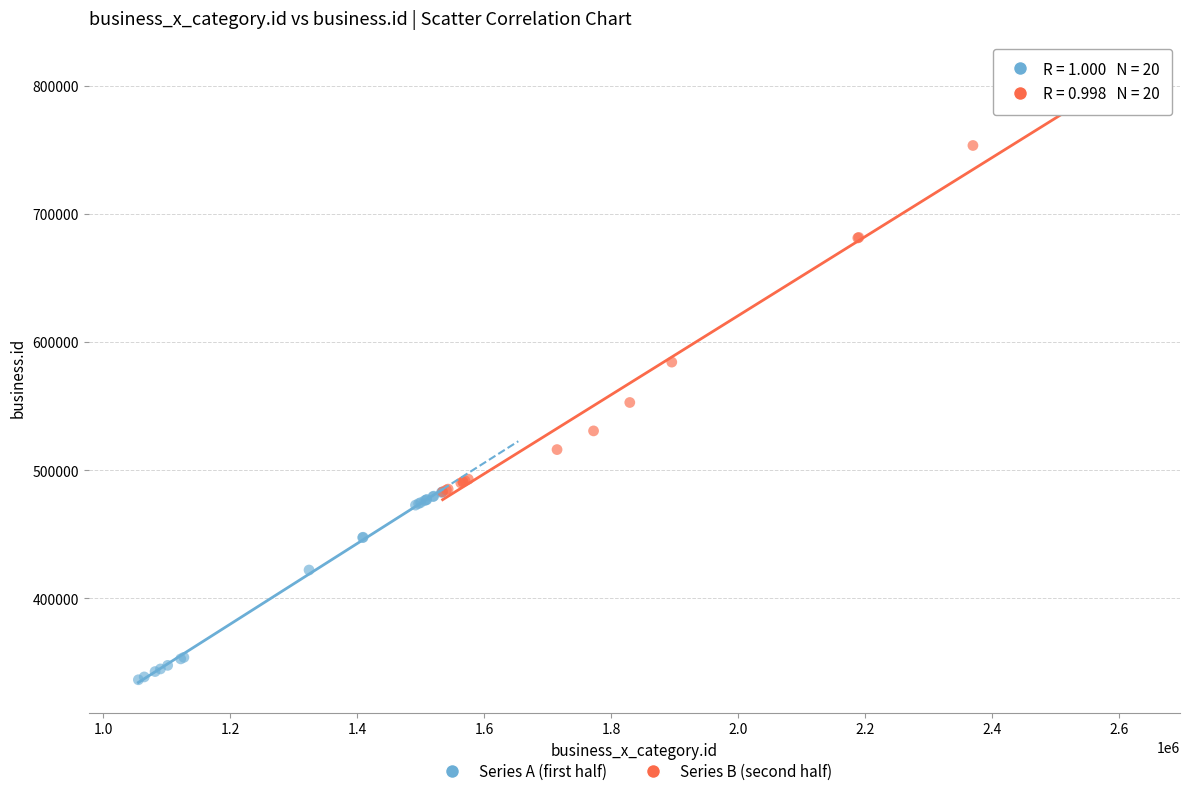

Which series has the largest Y range (max minus min)?

Series B (second half)